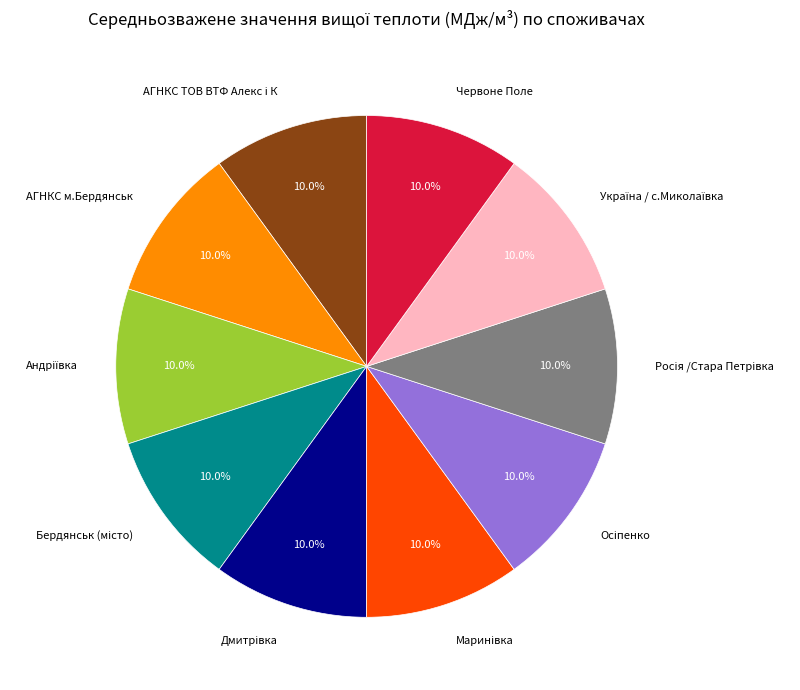

Does any single category account for the majority?

No